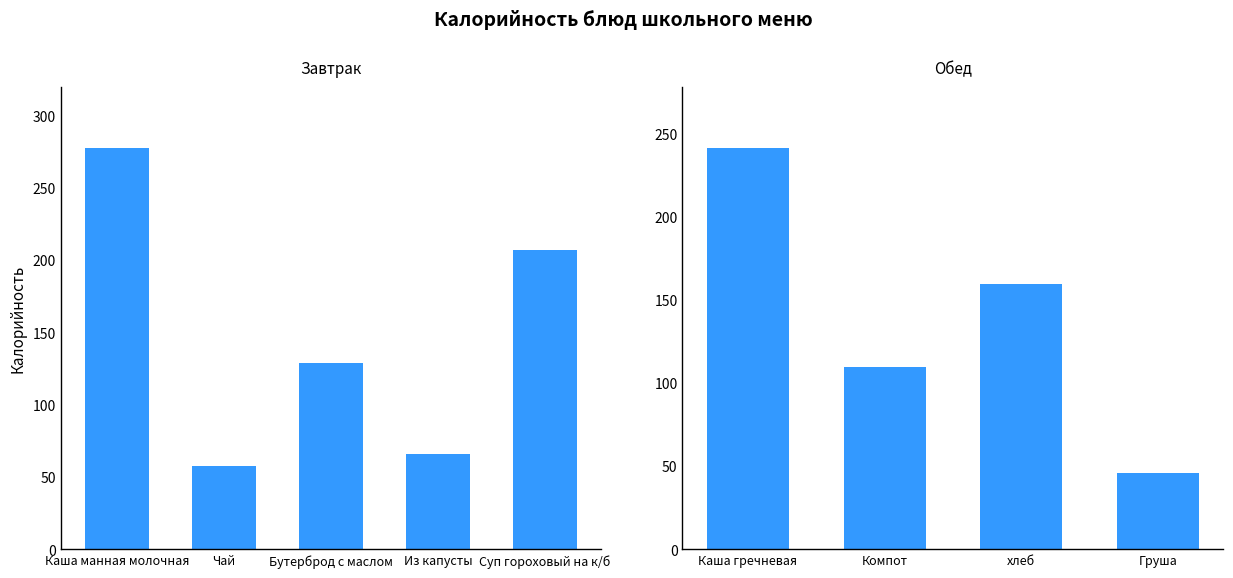

What is the value of the 2nd bar from the left?

58